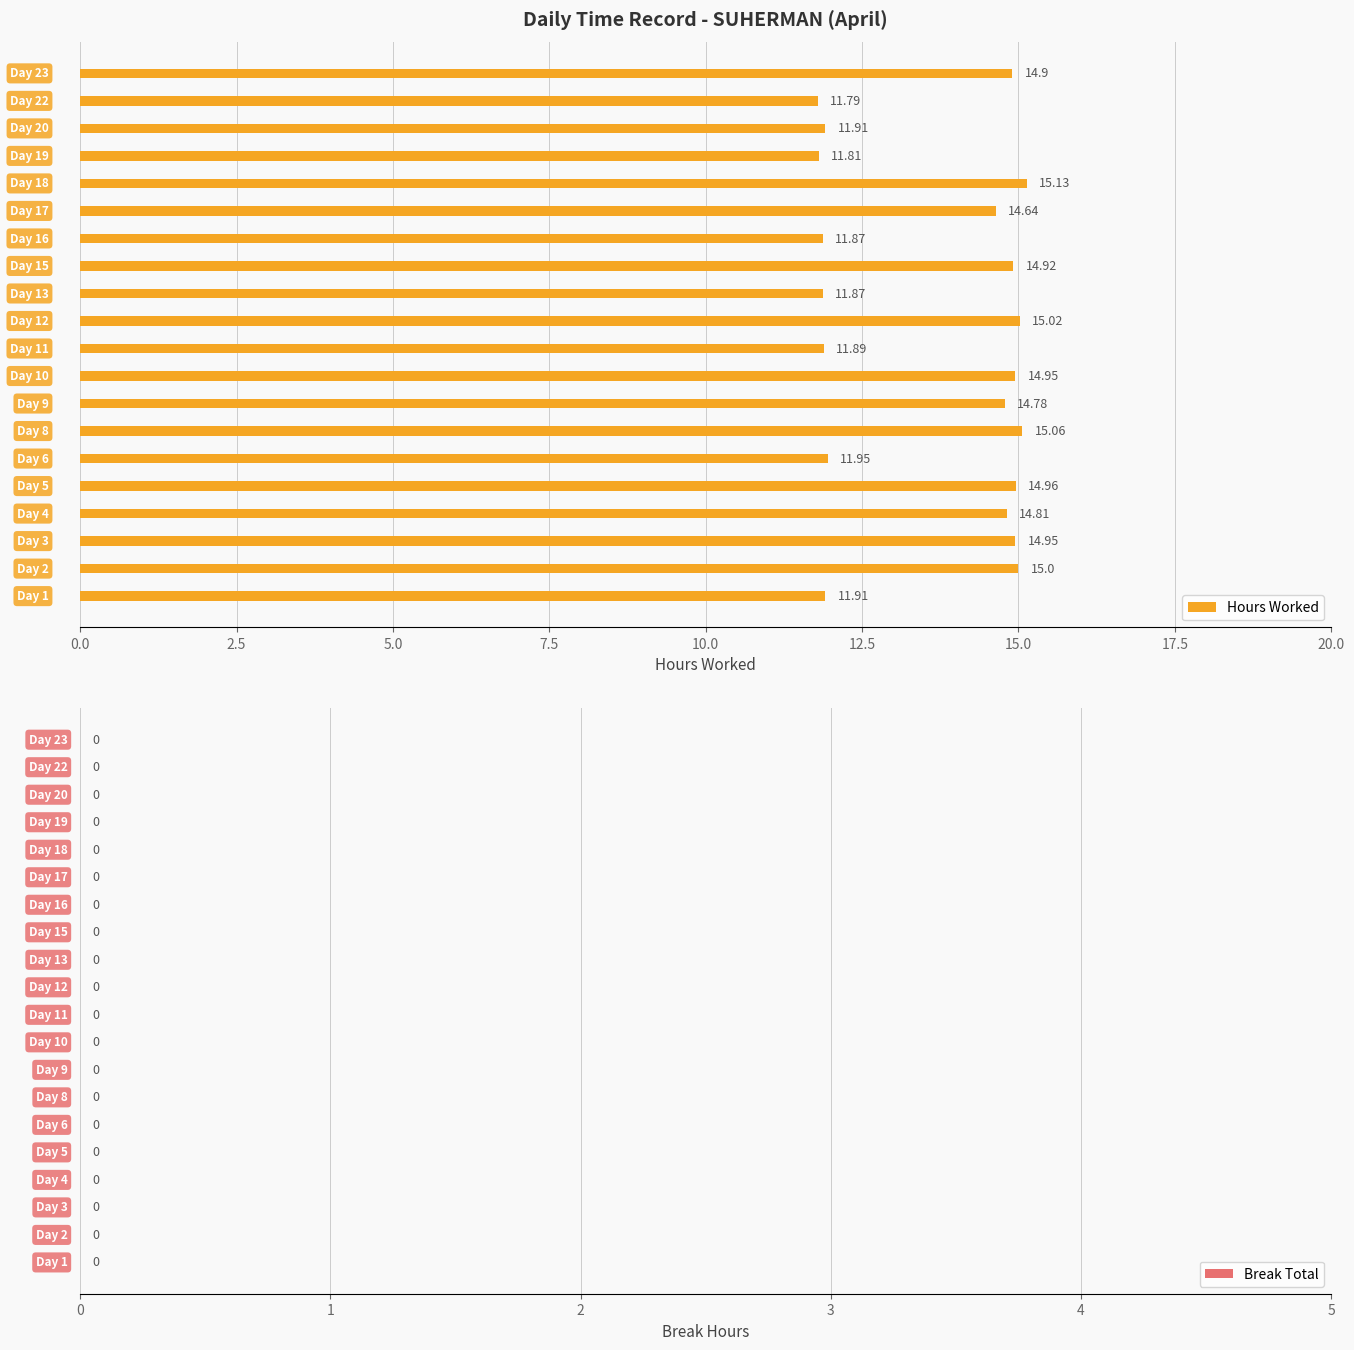

What is the difference between the maximum and minimum values?

3.3